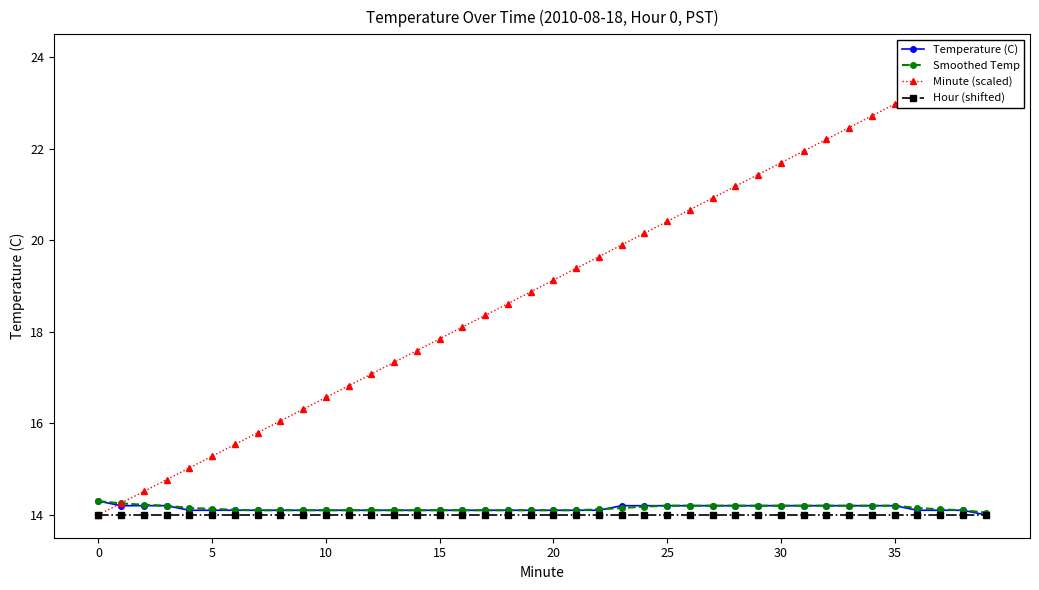

How many values in the Temperature (C) series exceed 14?

39